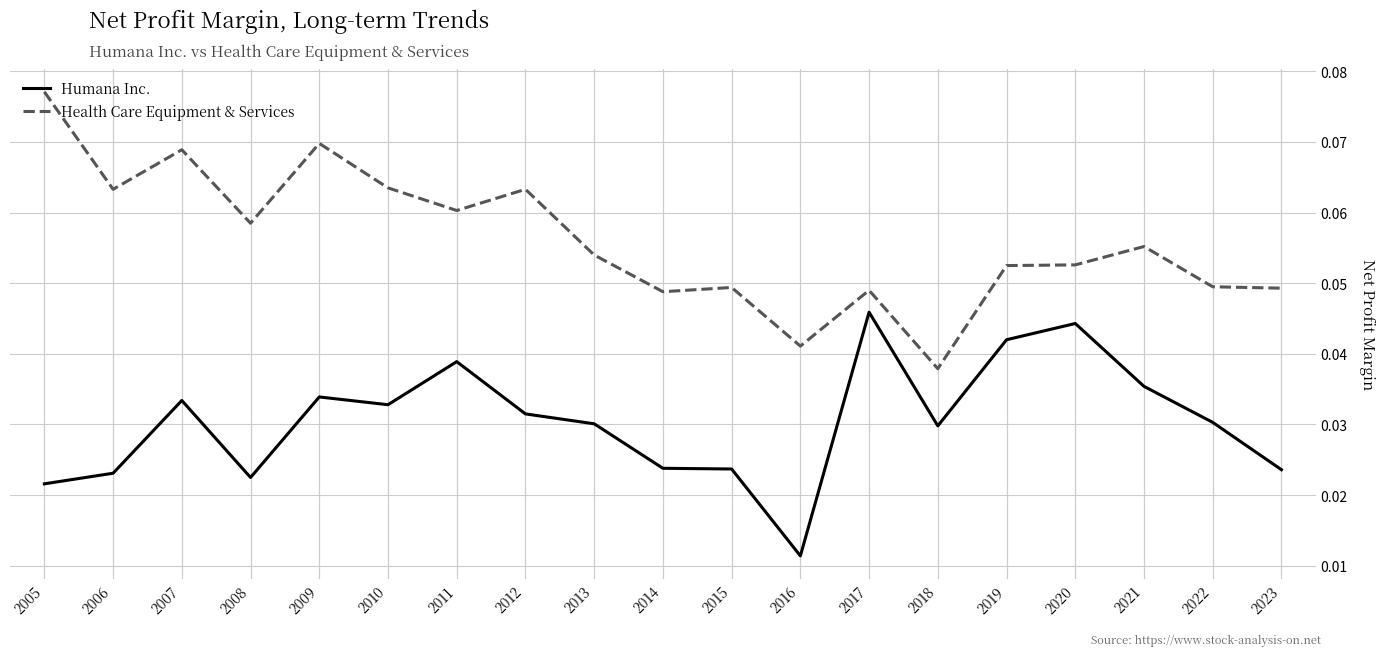

Where is Health Care Equipment & Services nearest to the value 0?

2018